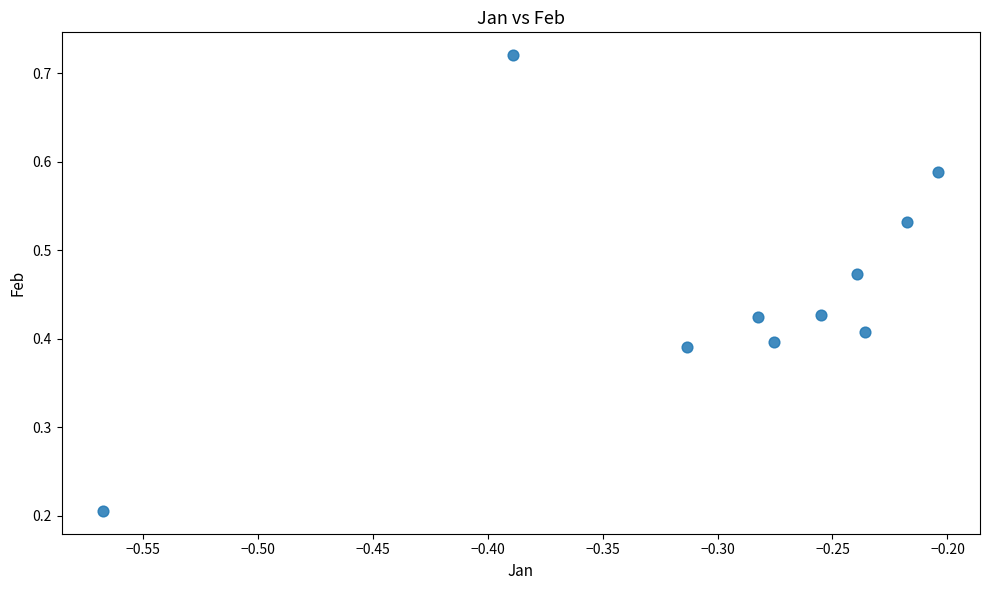

What is the average X value?

-0.3